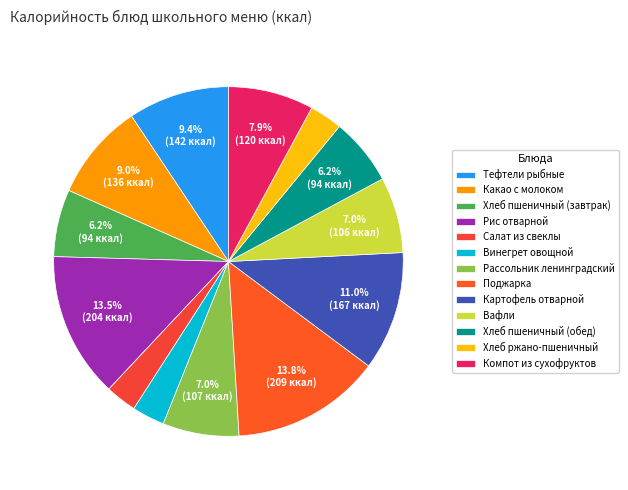

Is there a majority slice in this chart?

No